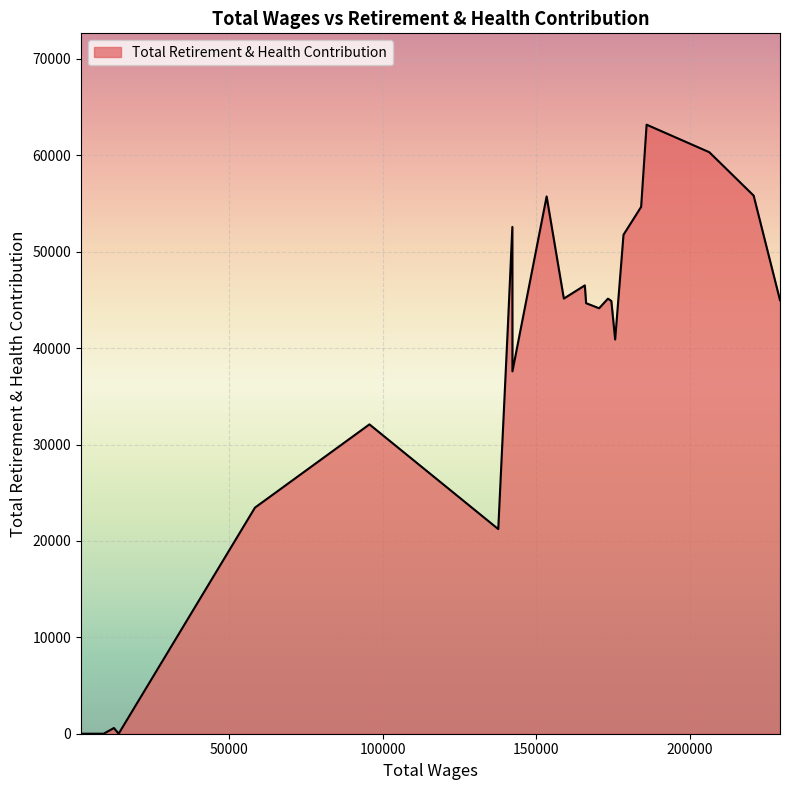

What is the maximum value shown in the chart?

63177